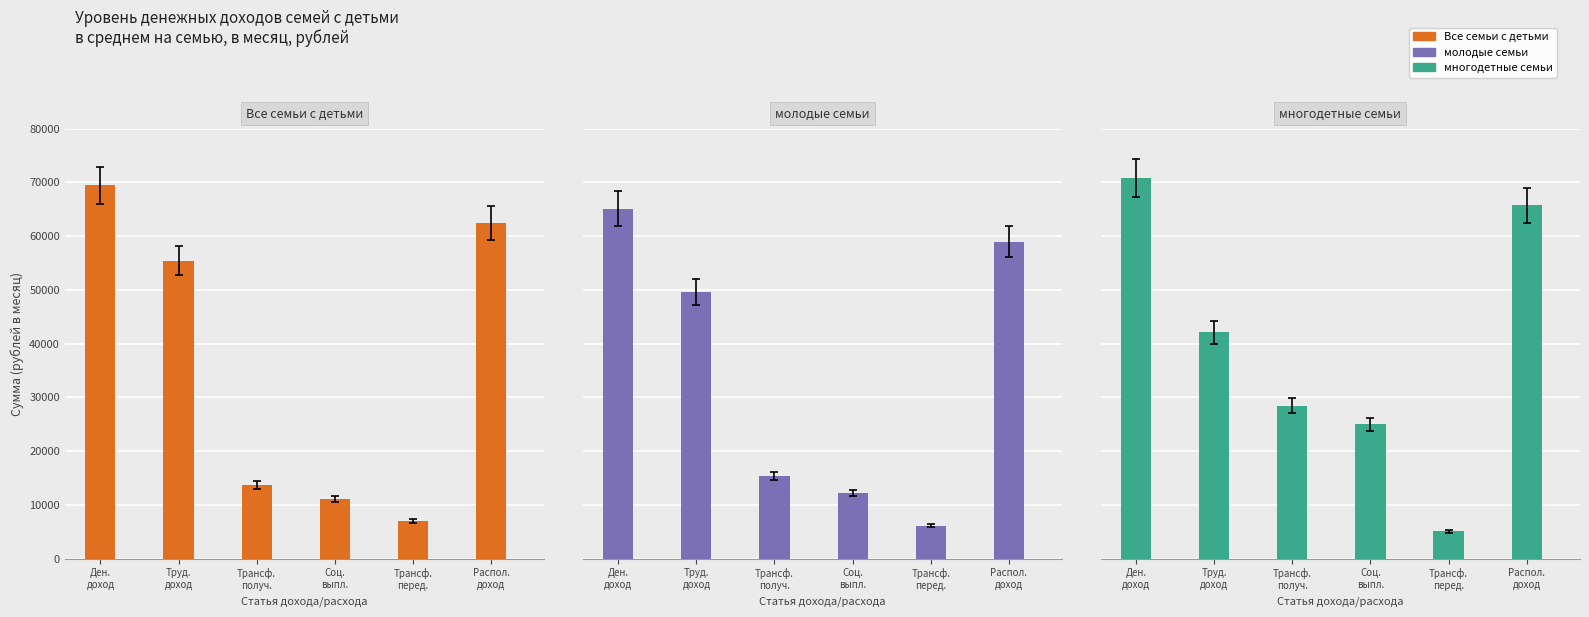

Reading left to right, transcribe all the data shown in this chart.

Все семьи с детьми: Денежный доход=69432.3	Доход от трудовой деятельности=55436.6	Трансферты полученные=13668.2	Социальные выплаты=11049.4	Трансферты переданные=7038.6	Располагаемый доход=62393.7
молодые семьи: Денежный доход=65121.0	Доход от трудовой деятельности=49573.0	Трансферты полученные=15332.5	Социальные выплаты=12231.3	Трансферты переданные=6143.2	Располагаемый доход=58977.8
многодетные семьи: Денежный доход=70794.3	Доход от трудовой деятельности=42064.8	Трансферты полученные=28473.4	Социальные выплаты=24988.5	Трансферты переданные=5080.8	Располагаемый доход=65713.5